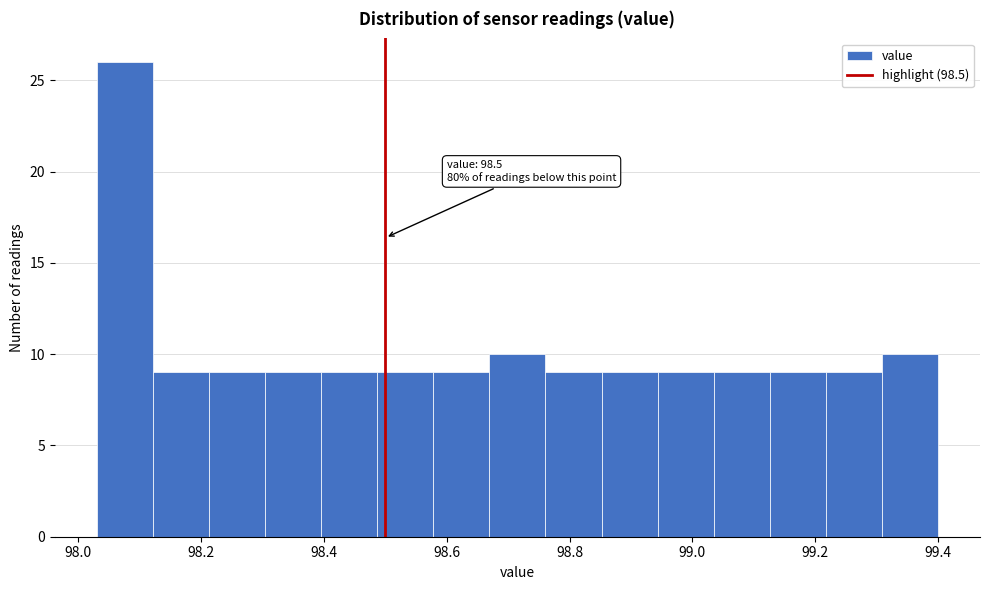

Which range on the x-axis has the tallest bar?

98.04 to 98.12